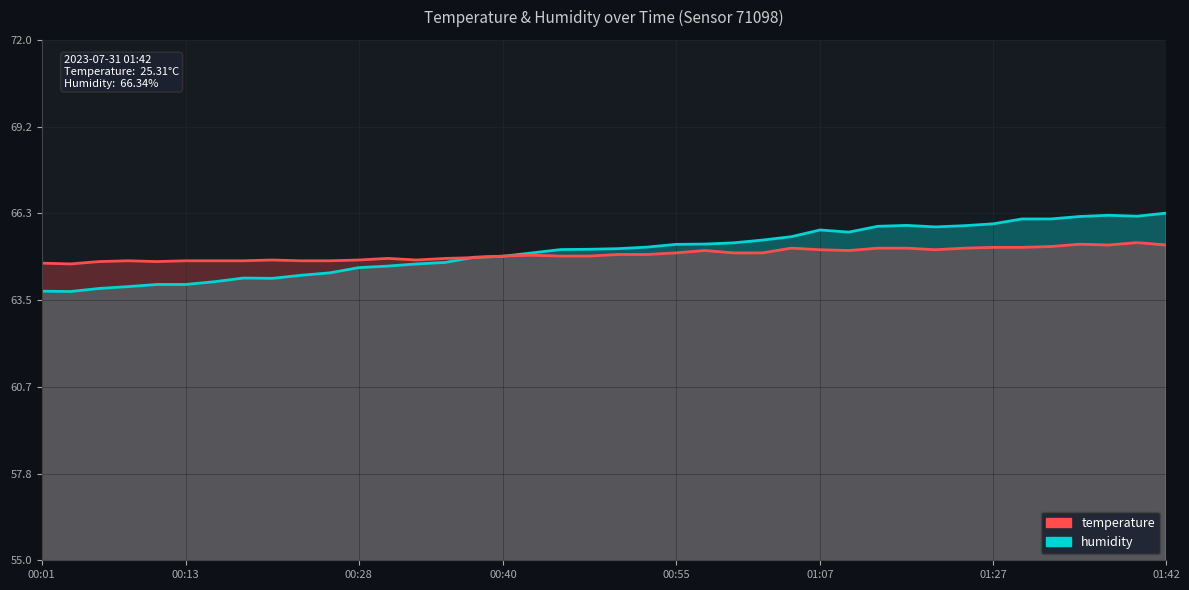

How many lines are shown in the chart?

2